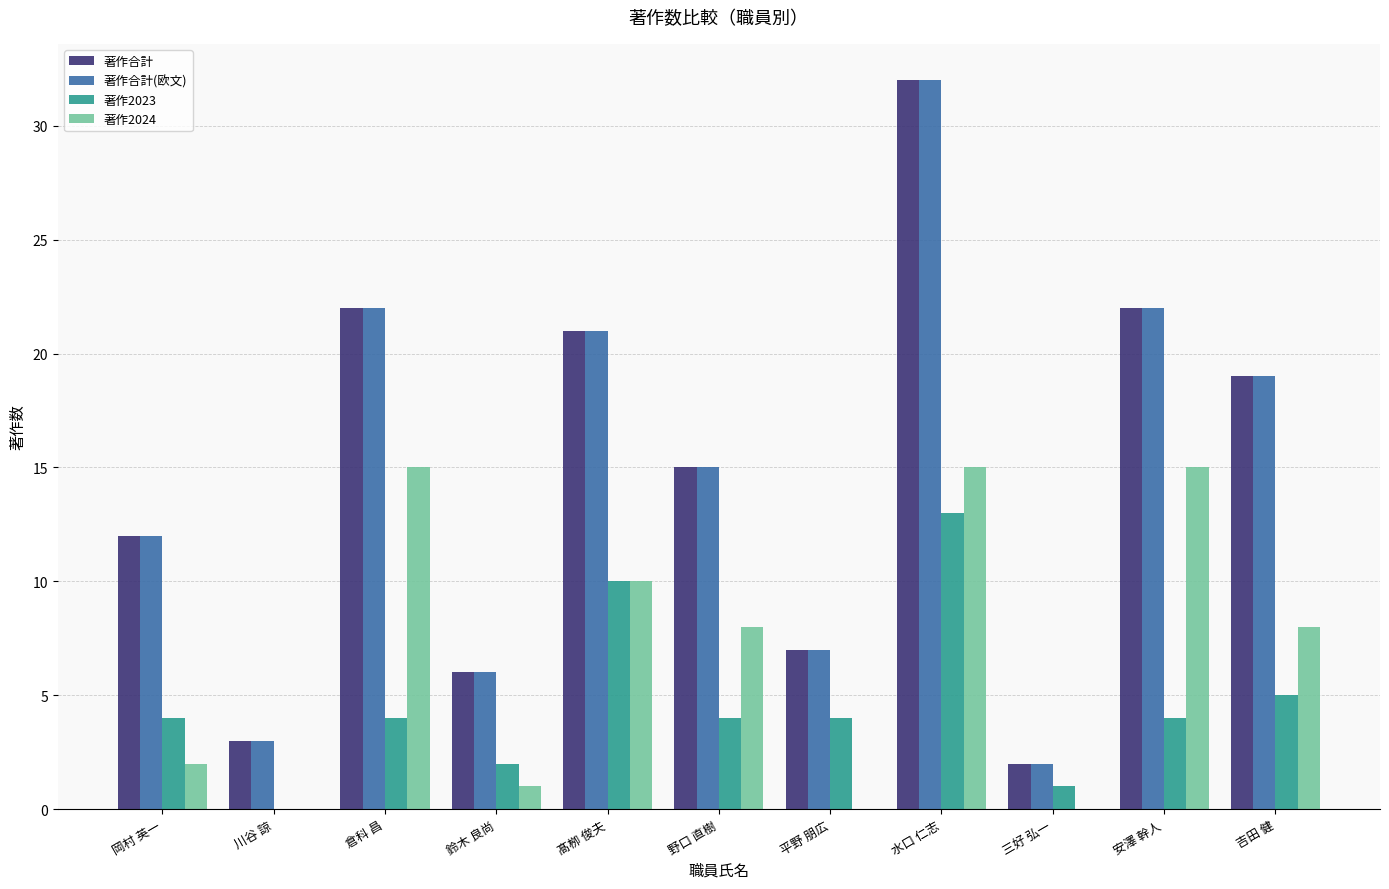

What is the total value across all series at 三好 弘一?

5